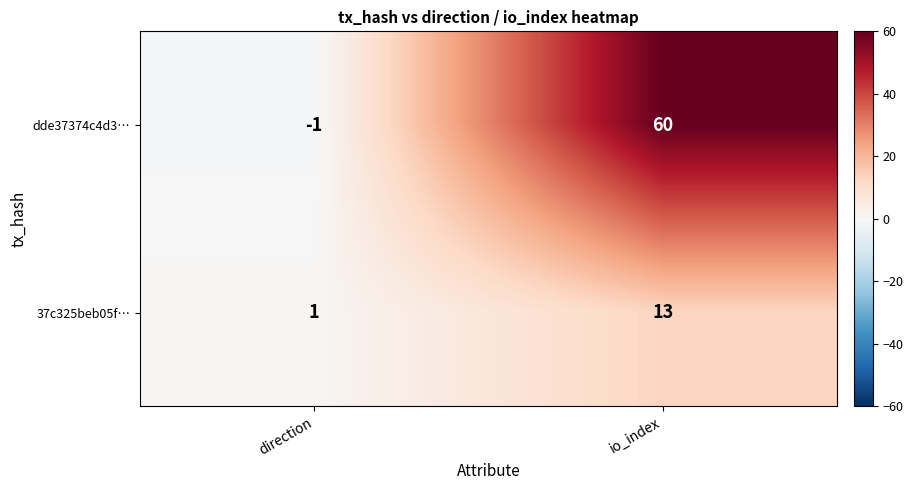

Where is 37c325beb05f… nearest to the value 7?

direction